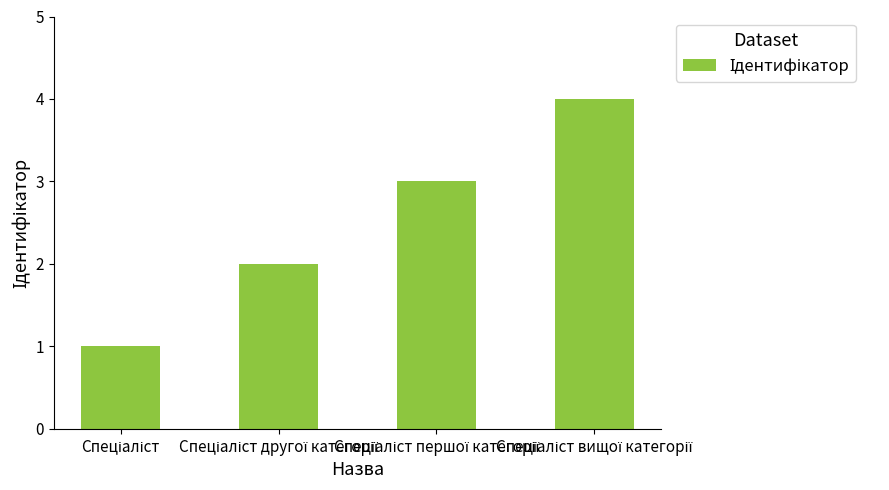

What is the difference between the maximum and minimum values?

3